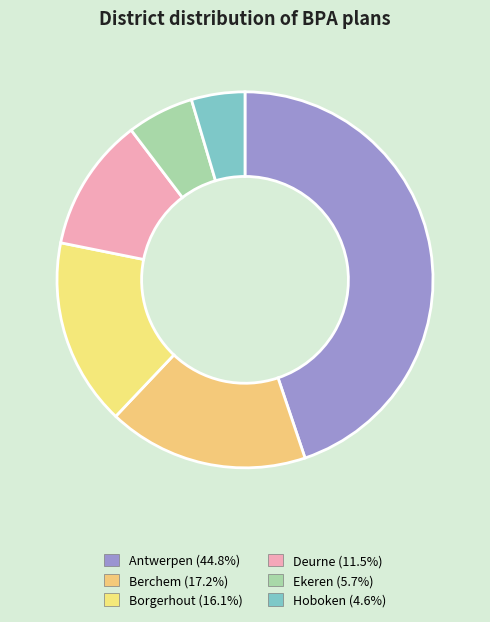

What portion of the pie excludes Hoboken?

95.4%